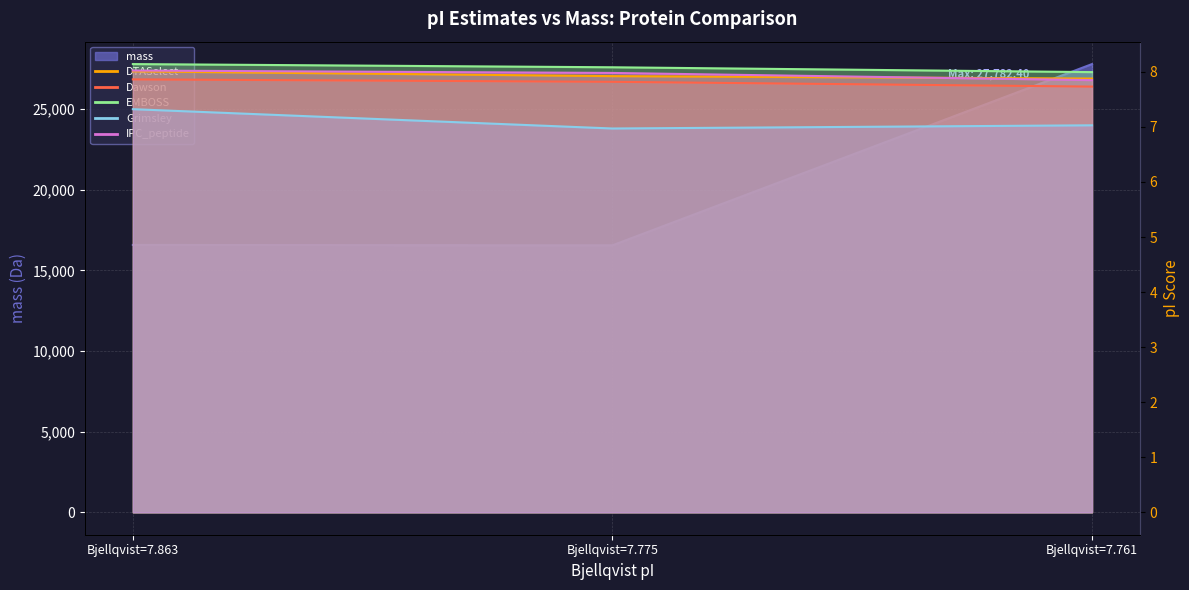

What is the lowest value of the DTASelect series?

7.9